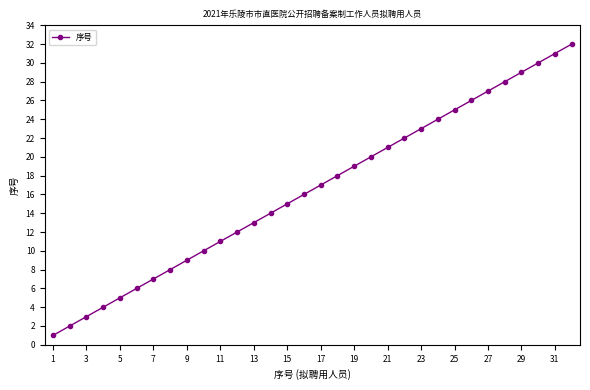

True or false: there are more than 0 points higher than both neighbors.

False